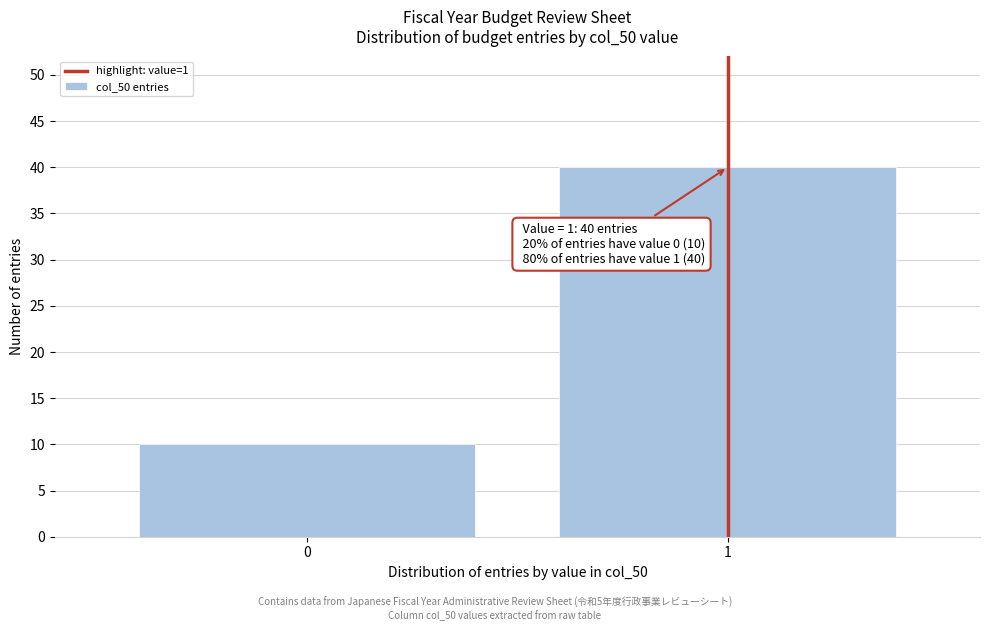

Reading right to left, transcribe all the data shown in this chart.

40	10